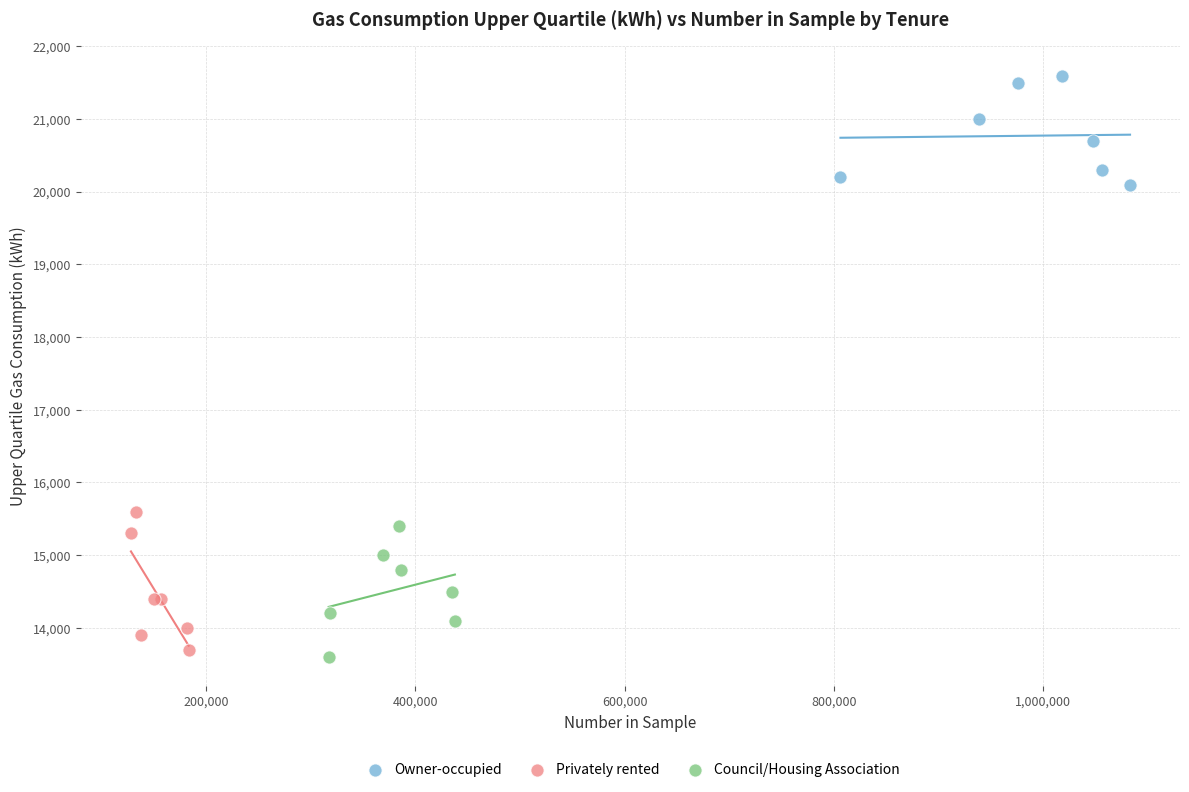

What are all the series names shown in the legend?

Owner-occupied, Privately rented, Council/Housing Association